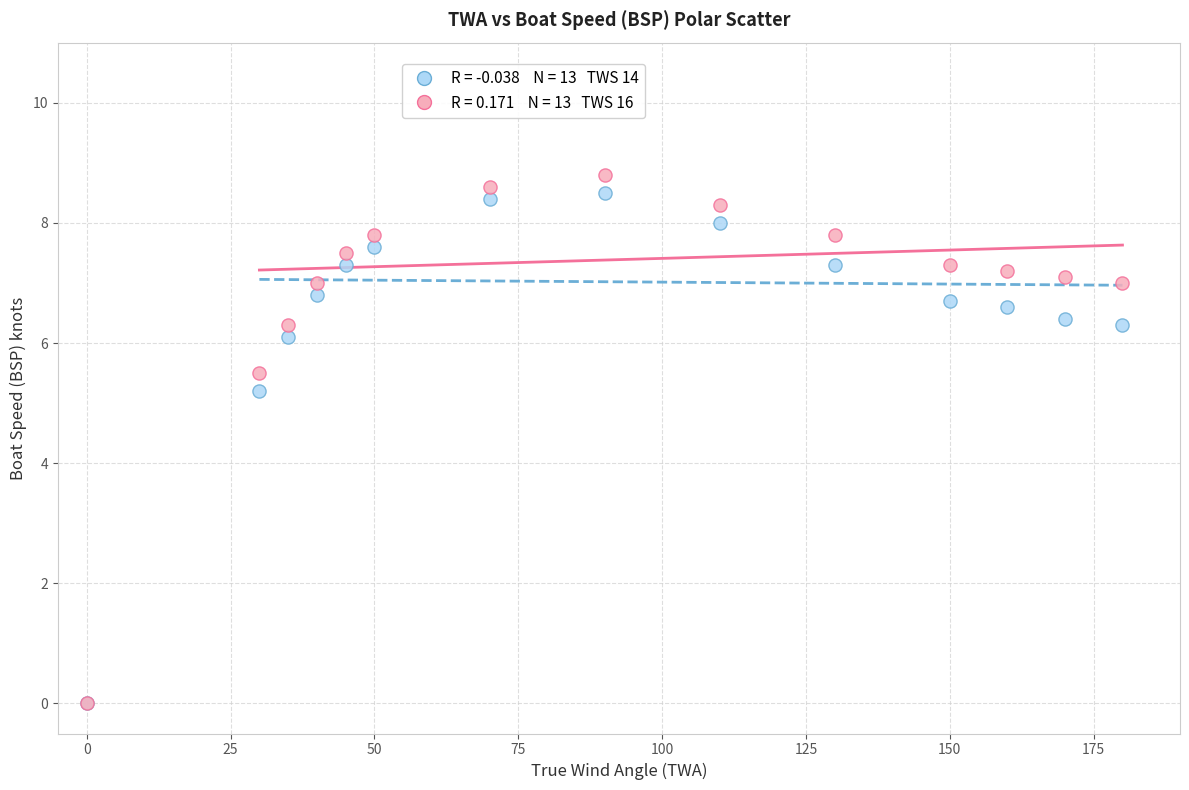

Across all series, what Y value is closest to 4?

5.2